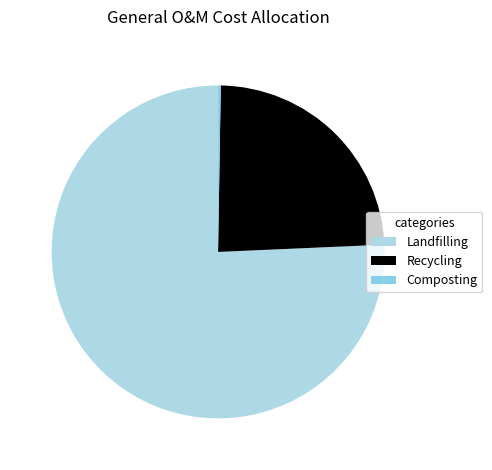

Count the number of slices in the pie.

3